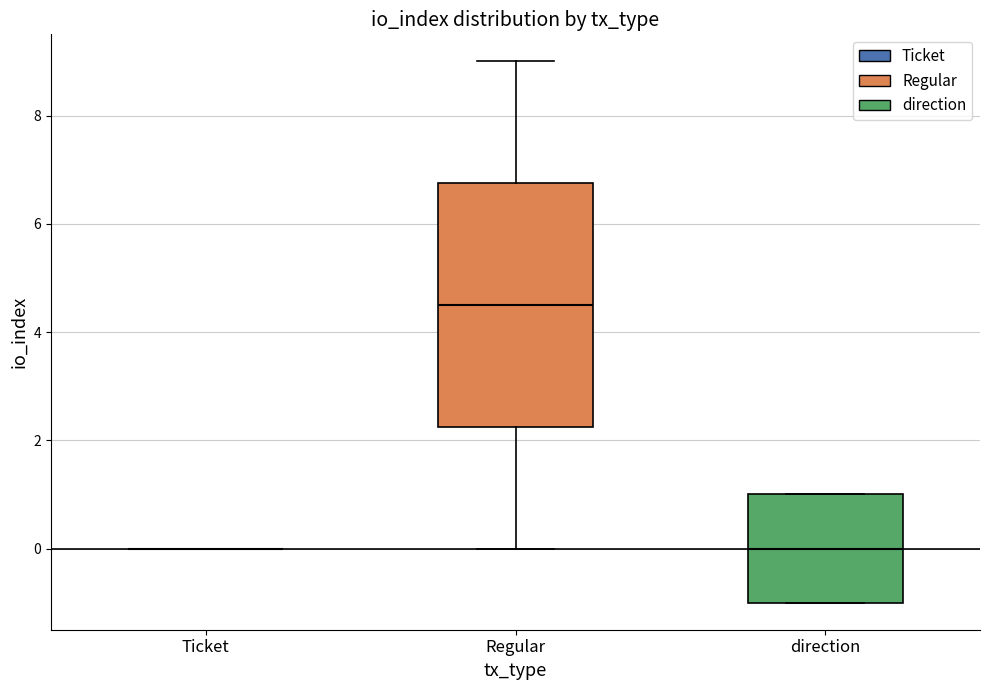

Reading left to right, transcribe this box plot: for each box, give where its median line is, the range the box spans, and where its two whiskers end, as read against the y-axis. The values are not printed on the chart, so give them approximately, as read against the axis.

Ticket: box collapsed to a line at 0.0, whiskers 0.0 to 0.0
Regular: median 4.6, box 2.2 to 6.8, whiskers 0.0 to 9.0
direction: median 0.0, box -1.0 to 1.0, whiskers -1.0 to 1.0